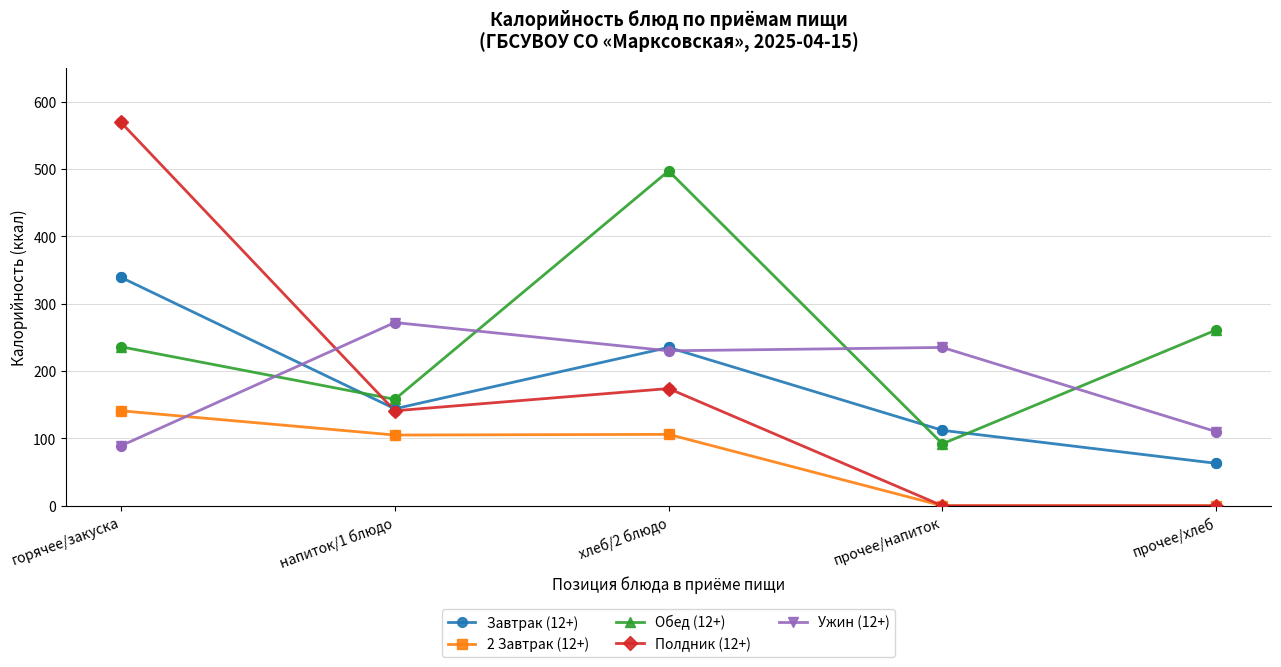

What is the spread (max minus min) of values at прочее/хлеб?

261